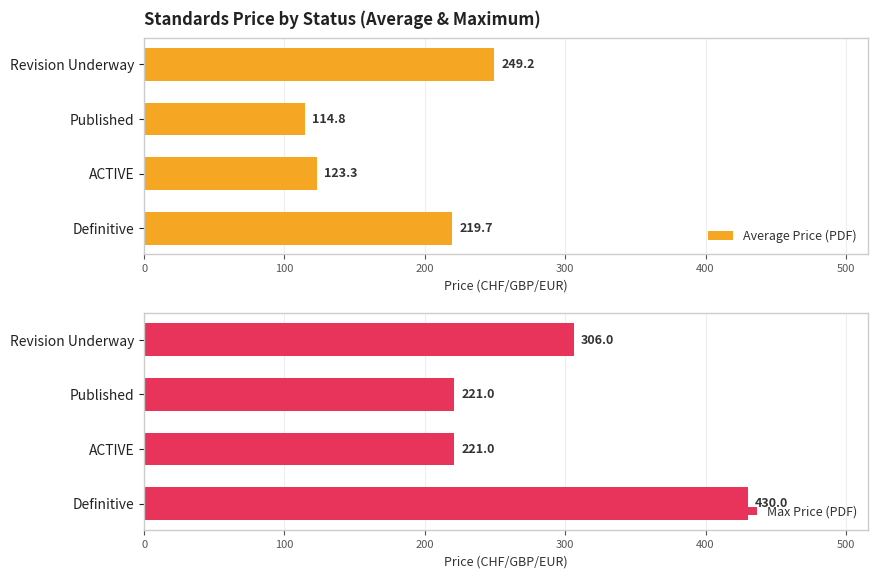

How many bars are there in each group?

2